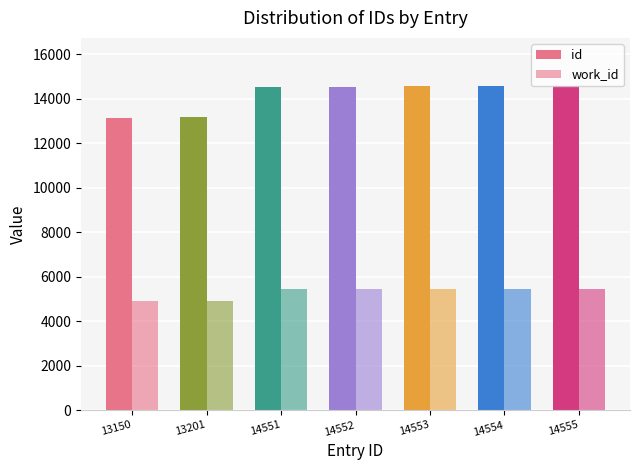

Does the chart contain any negative values?

No